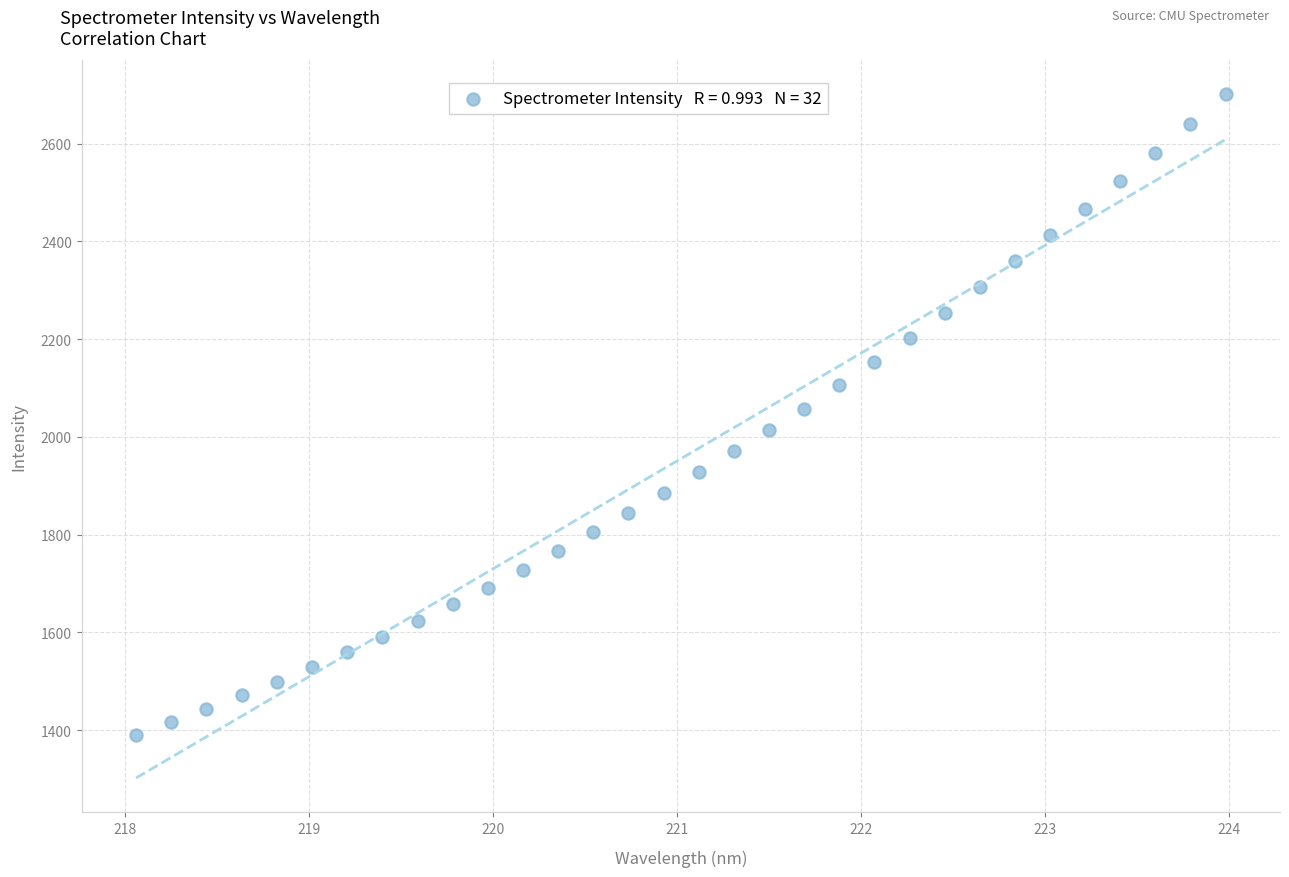

What is the range of X values (max minus min)?

5.9